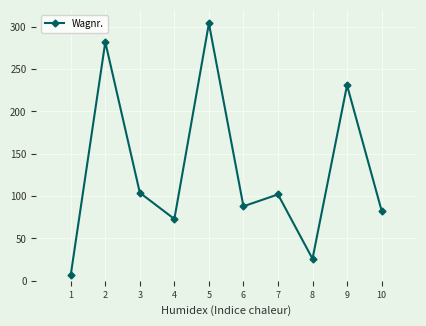

What is the sum of all values?

1300